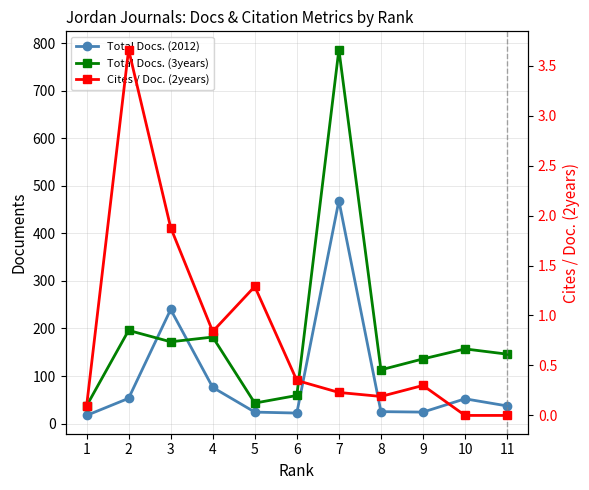

What is the total value across all series at 8?

138.2